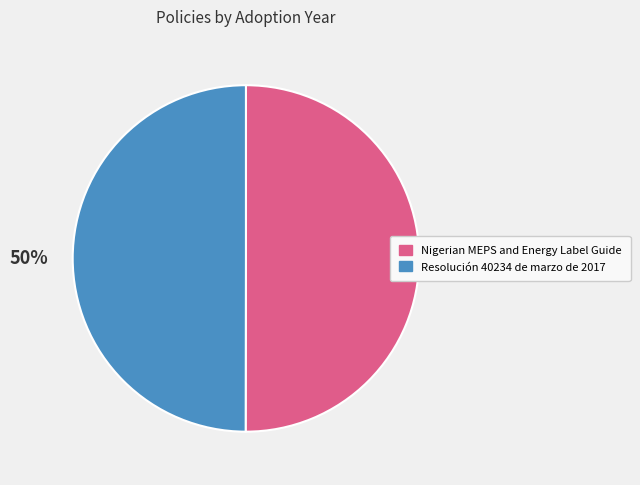

Count the number of slices in the pie.

2